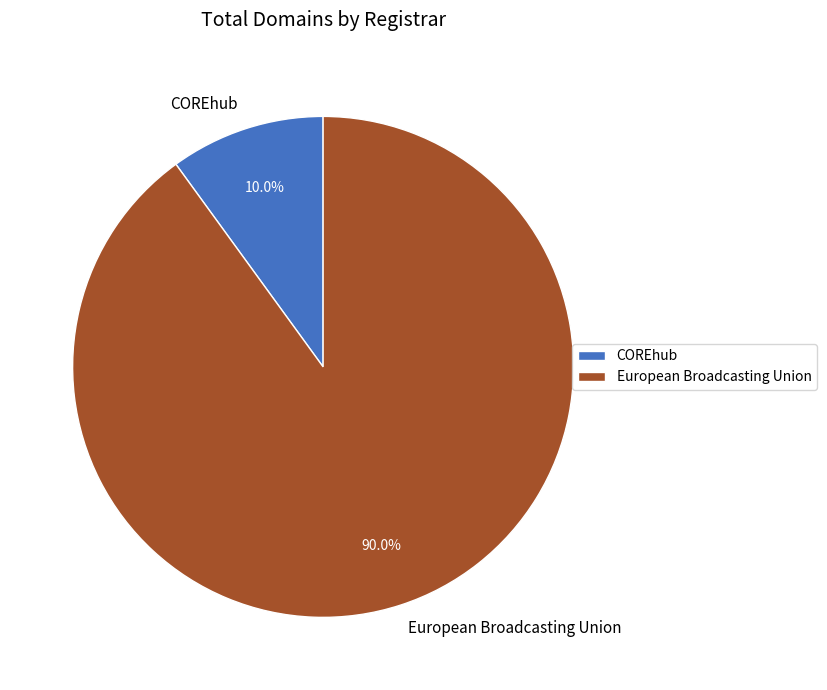

What is the ratio of the value at European Broadcasting Union to the value at COREhub?

9.0